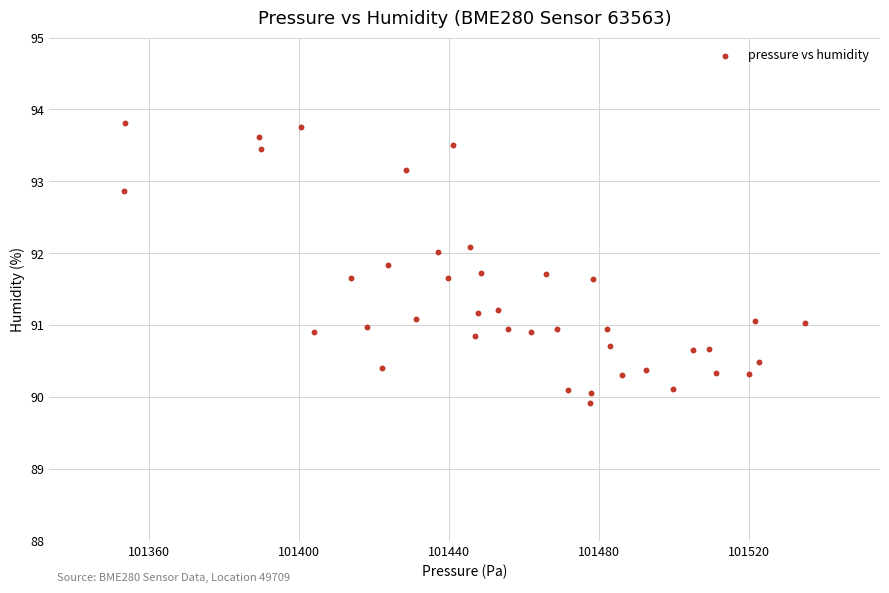

What is the range of Y values (max minus min)?

3.9